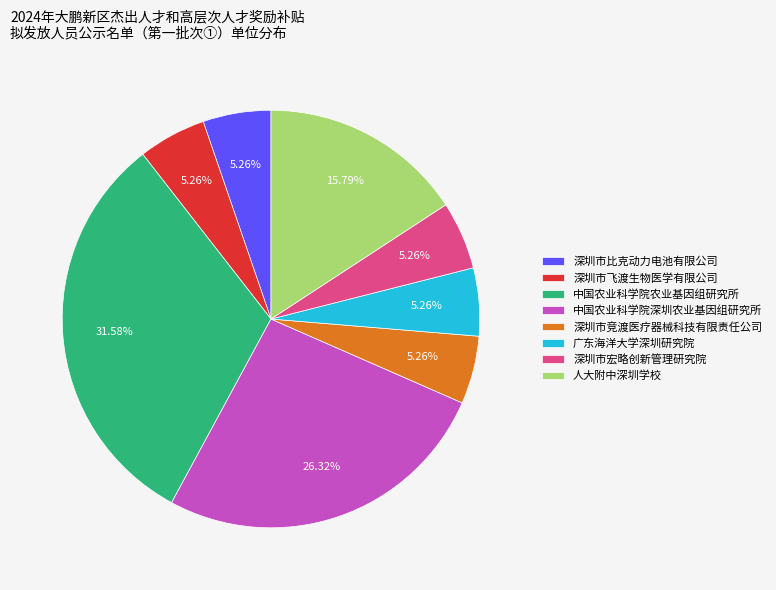

What is the largest slice in the pie chart?

中国农业科学院农业基因组研究所